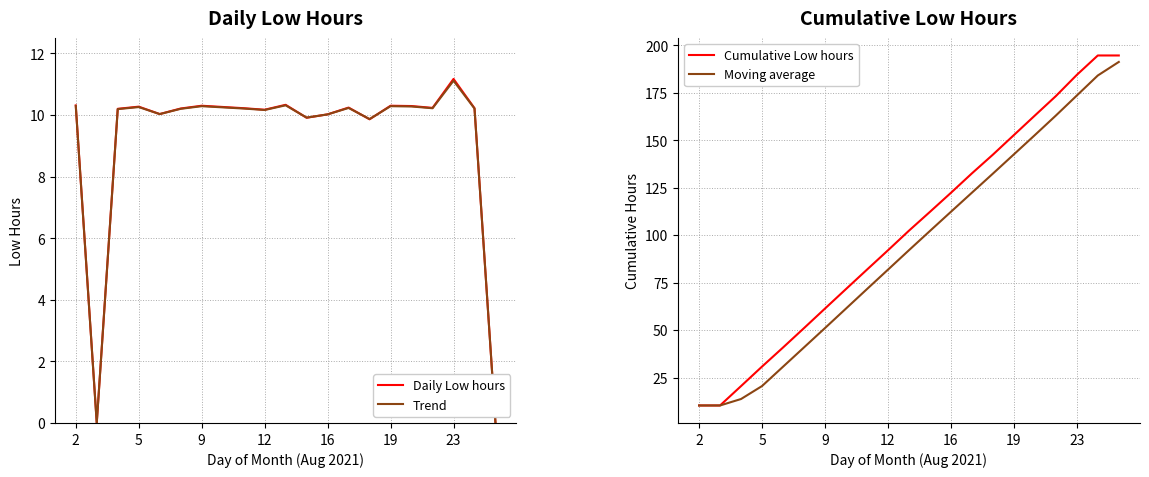

How many values in Daily Low hours are above zero?

19